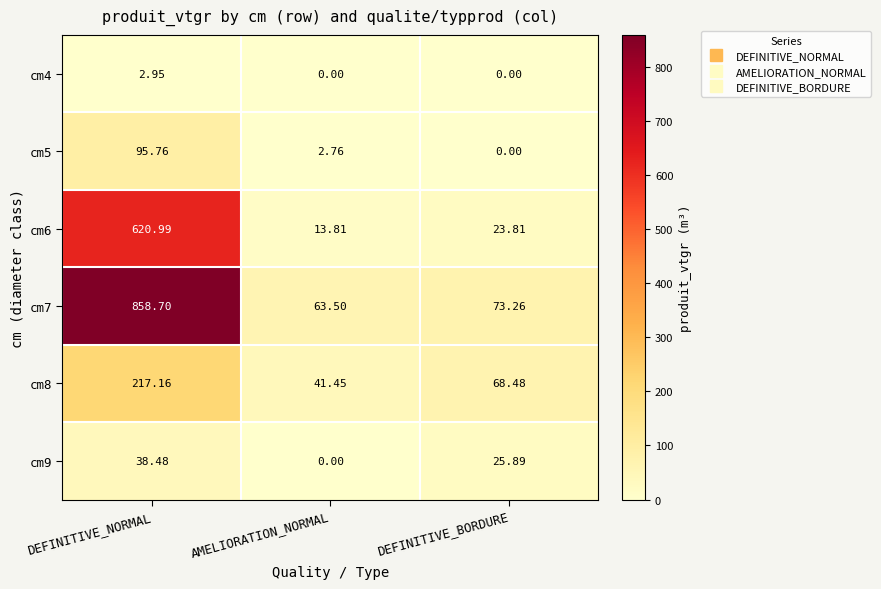

Is the value of cm9 at DEFINITIVE_NORMAL greater than the value of cm8 at DEFINITIVE_NORMAL?

No